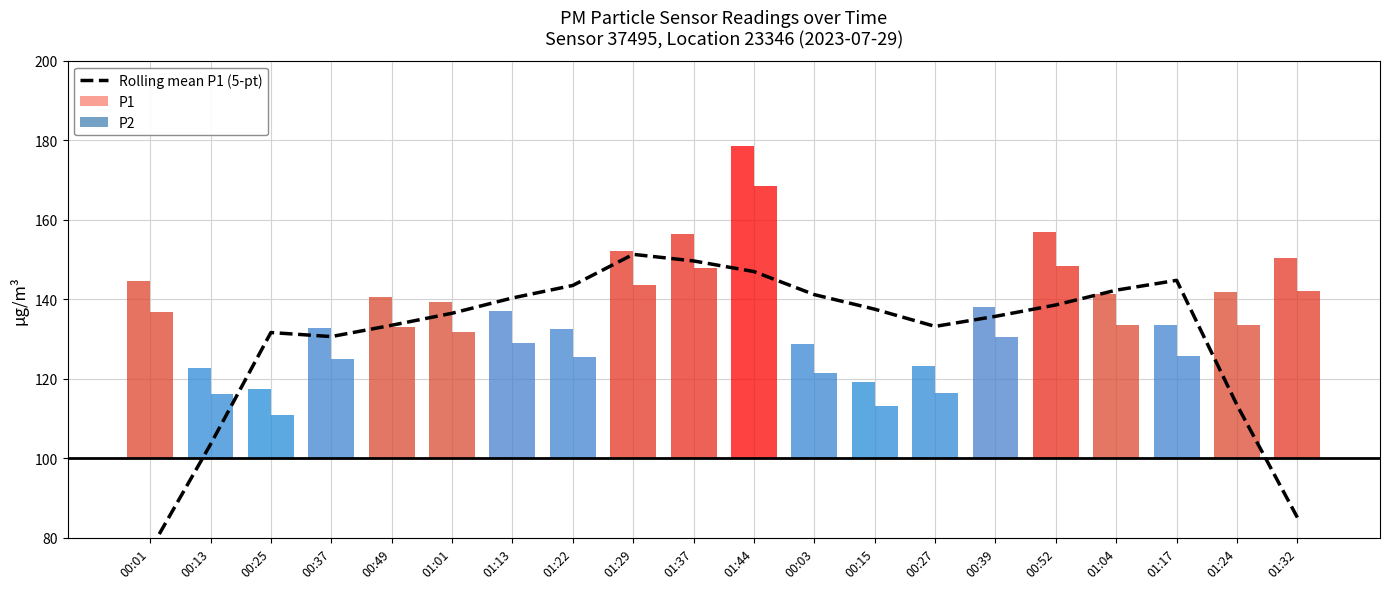

The value at 01:44 is 147.0. True or false?

True